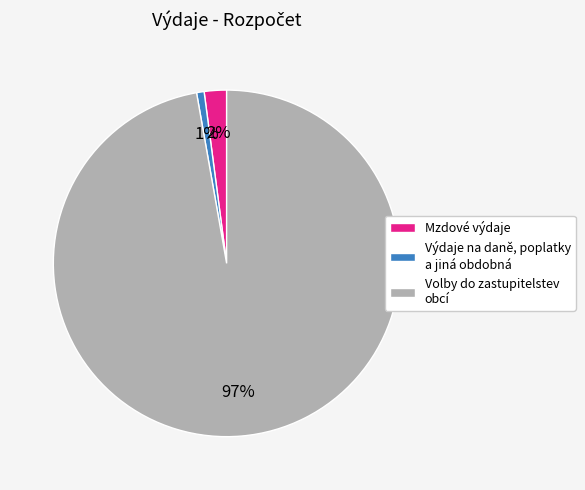

Is Mzdové výdaje the majority of the pie?

No